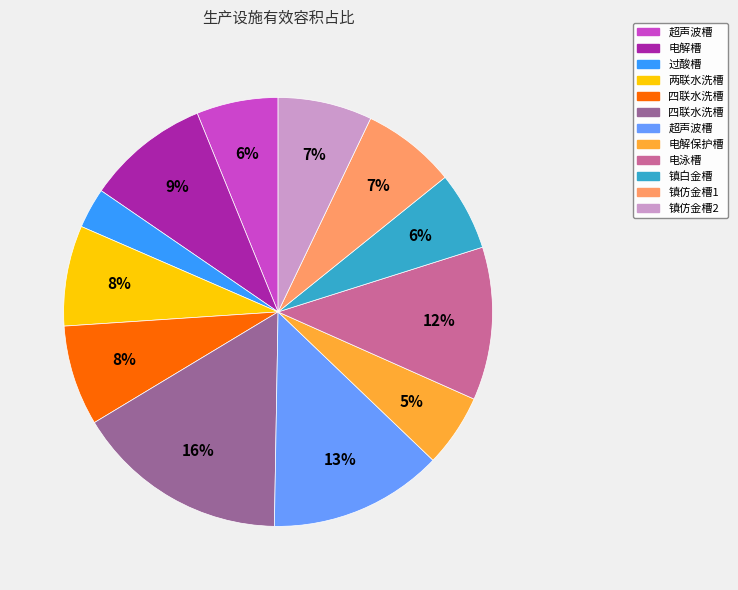

Is there a majority slice in this chart?

No